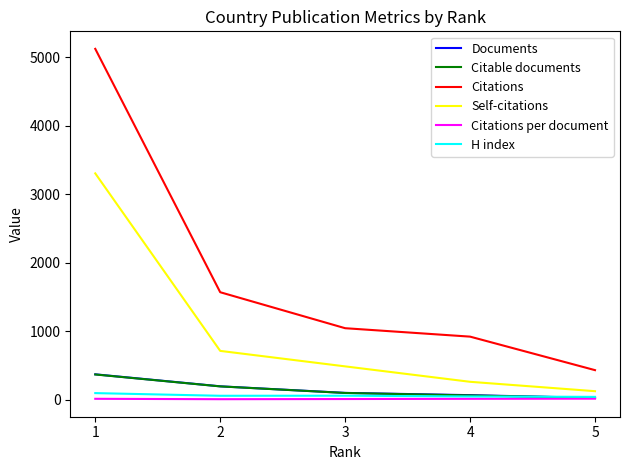

True or false: Citations and Documents cross at least once.

False